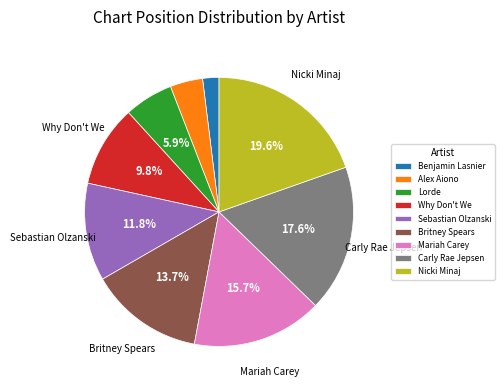

Is Benjamin Lasnier the majority of the pie?

No